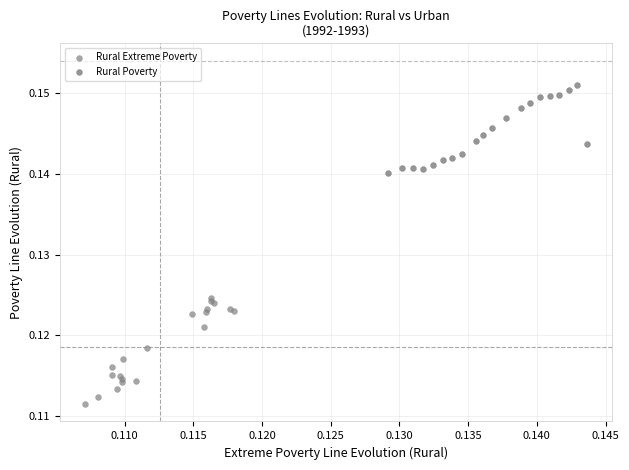

Which series contains the lowest Y value?

Rural Extreme Poverty